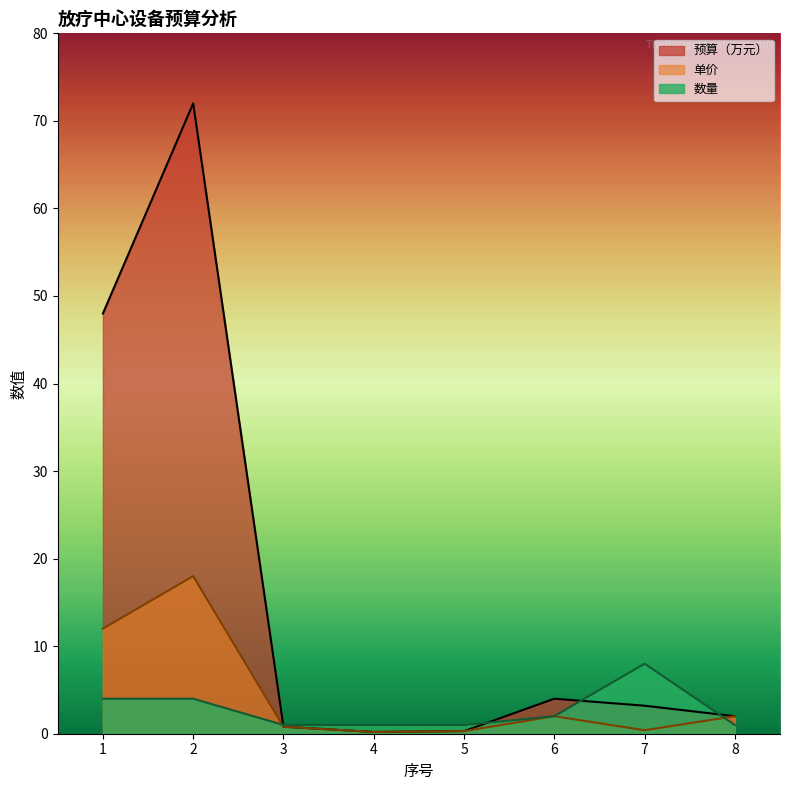

At which category is the sum across all series the highest?

2